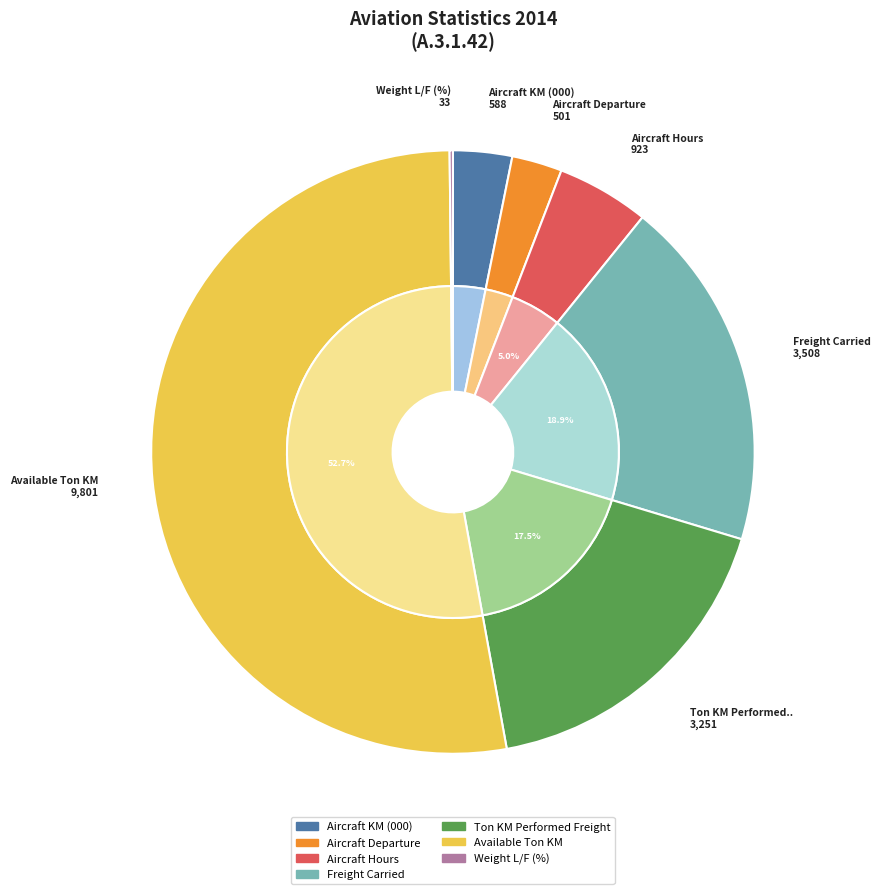

To the nearest percent, what is the combined percentage of Weight L/F (%) and Ton KM Performed Freight?

18%